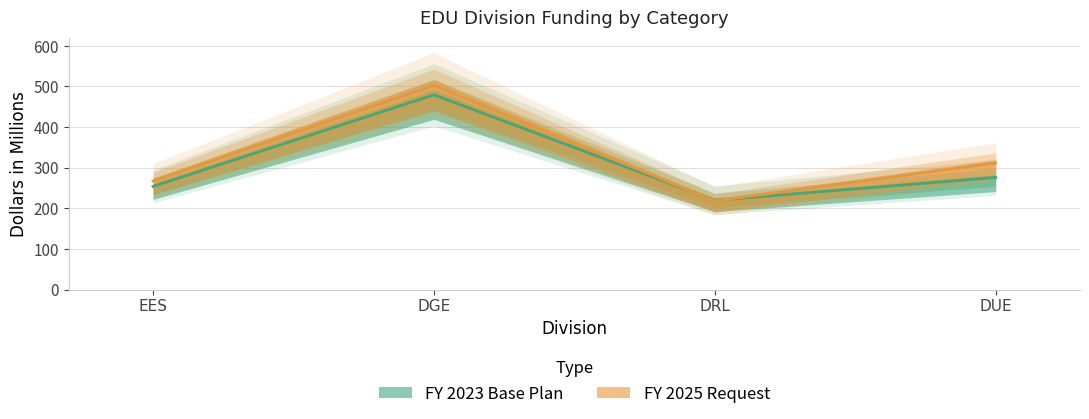

Where is the first local minimum for FY 2023 Base Plan?

DRL